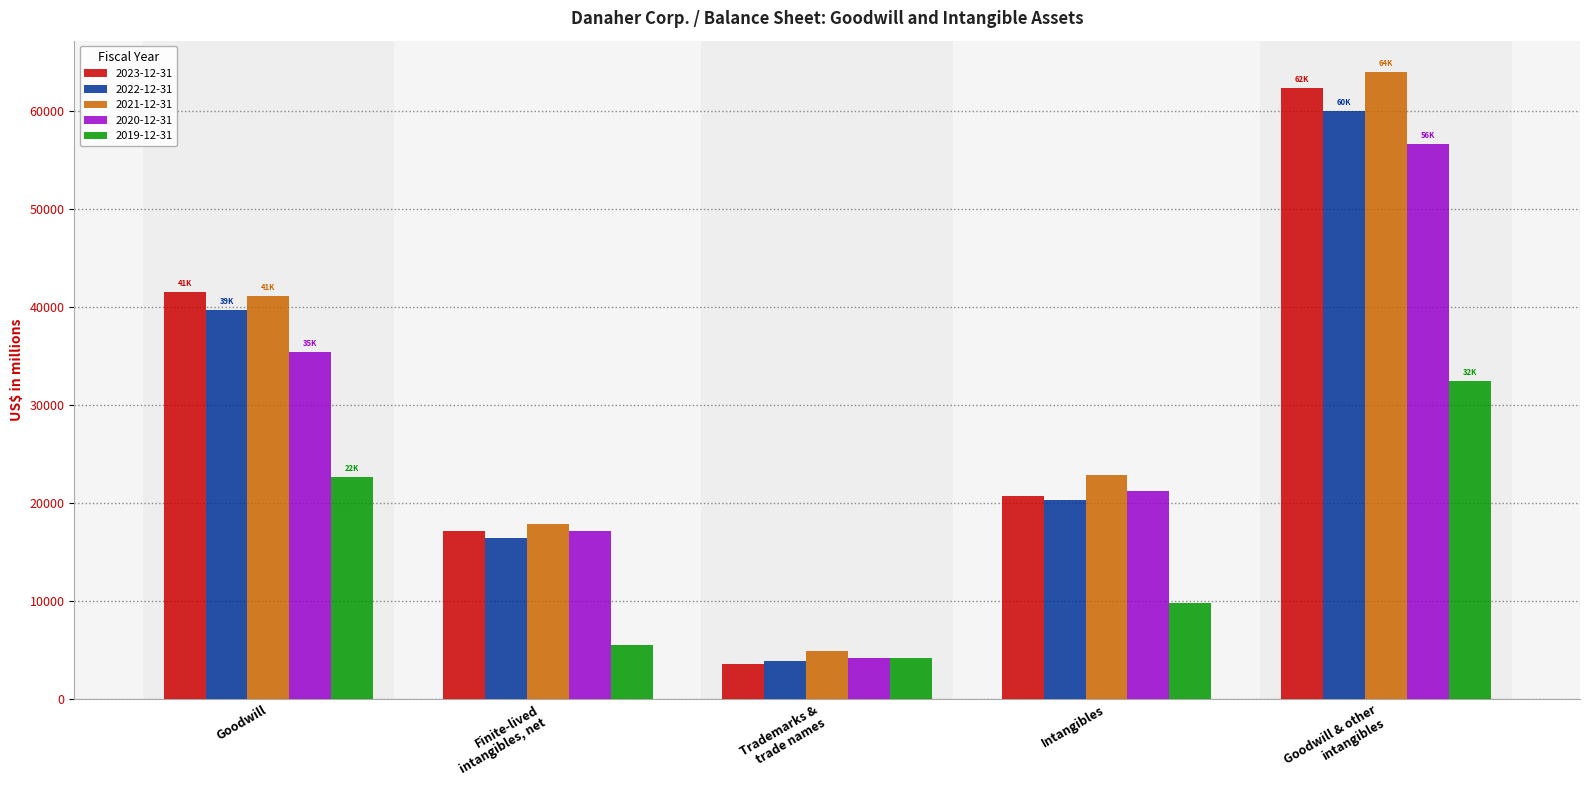

What is the average value of the 2022-12-31 series?

28081